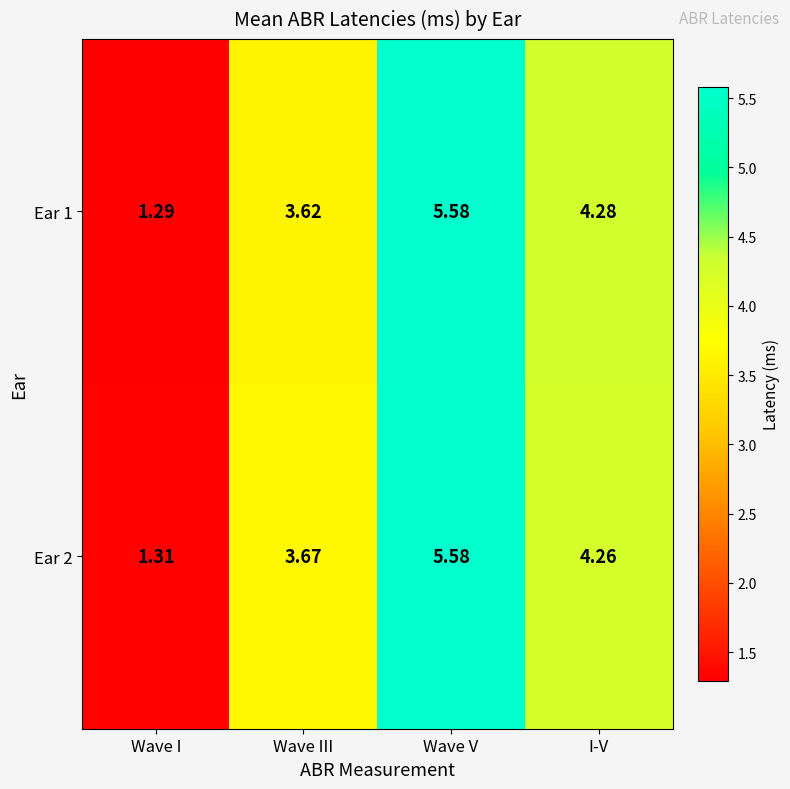

At which label is Ear 1 closest to 3?

Wave III